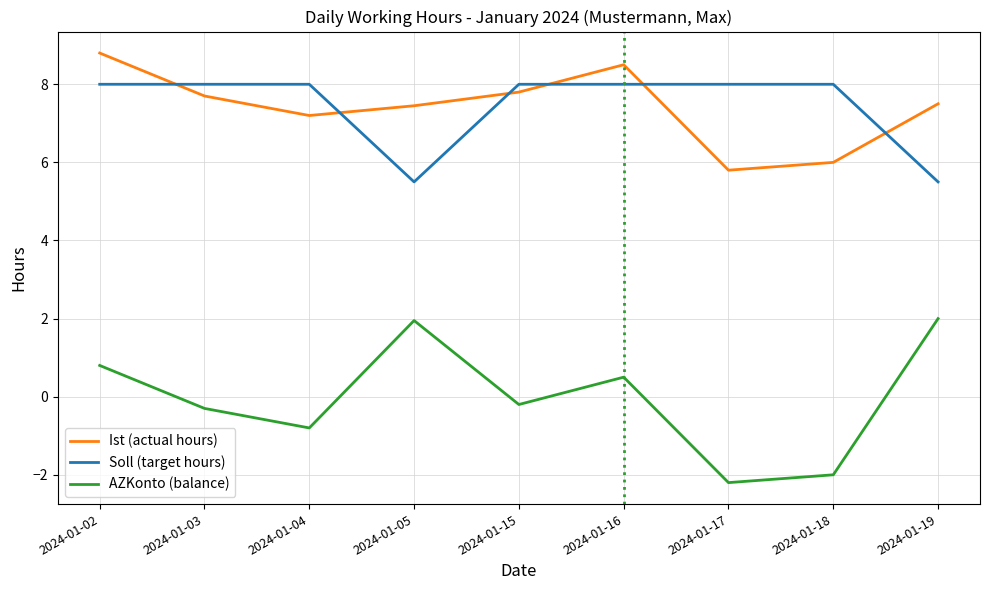

Where is the first local minimum for AZKonto (balance)?

2024-01-04